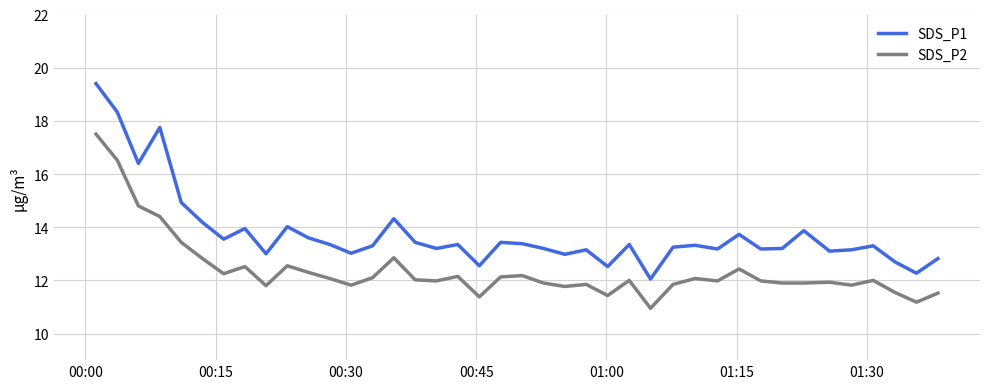

What is the minimum value for SDS_P1?

12.1